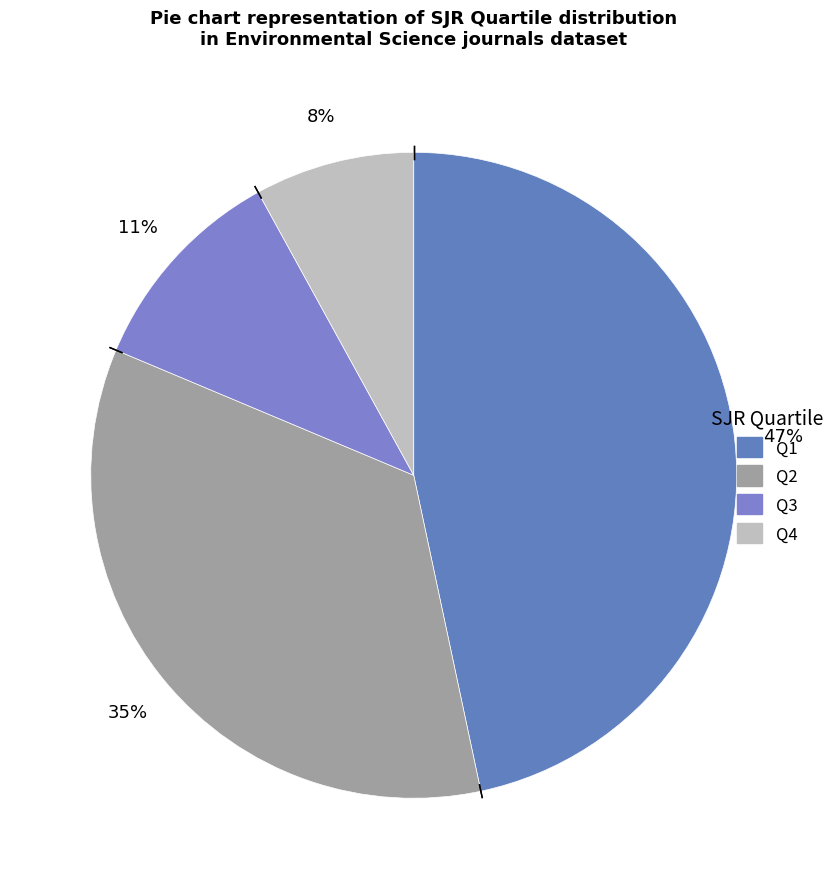

Rank the categories by value from highest to lowest.

Q1, Q2, Q3, Q4